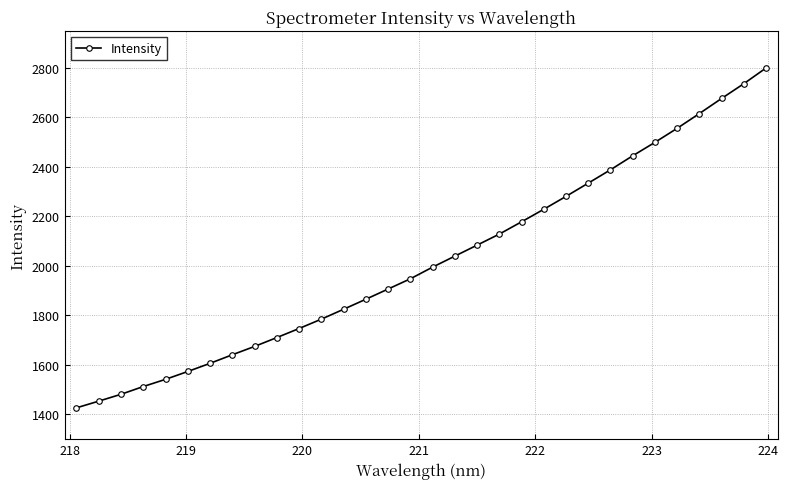

What is the value of the 8th point from the left?

1641.1